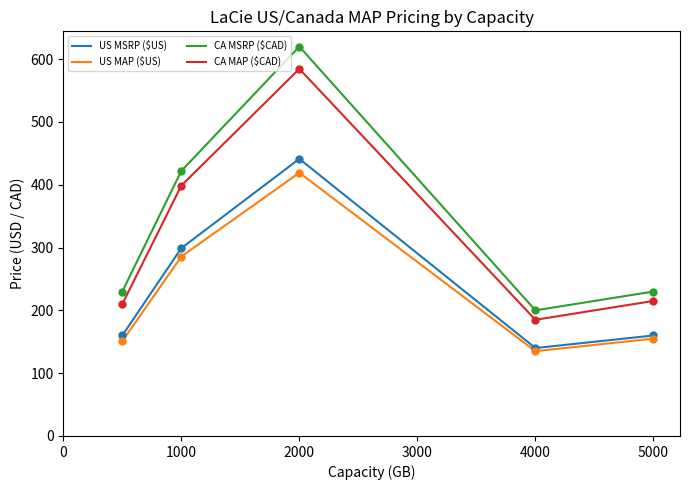

At how many categories does at least one series exceed 497?

1